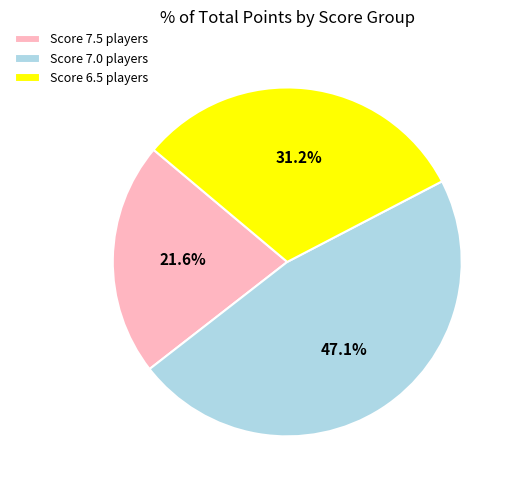

Do Score 7.0 players and Score 6.5 players together represent more than half of the pie?

Yes